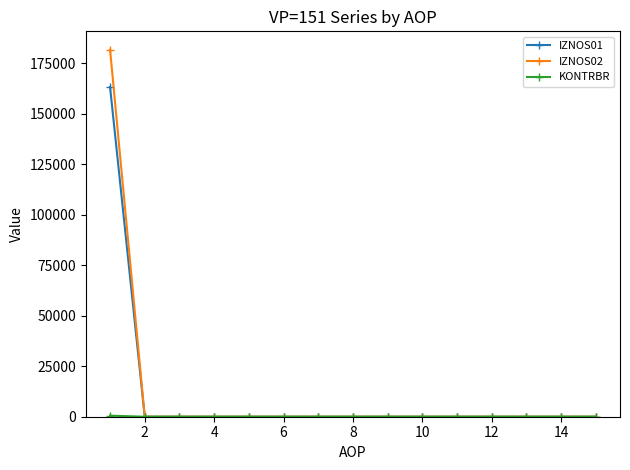

What is the maximum value shown in the chart?

181788.3